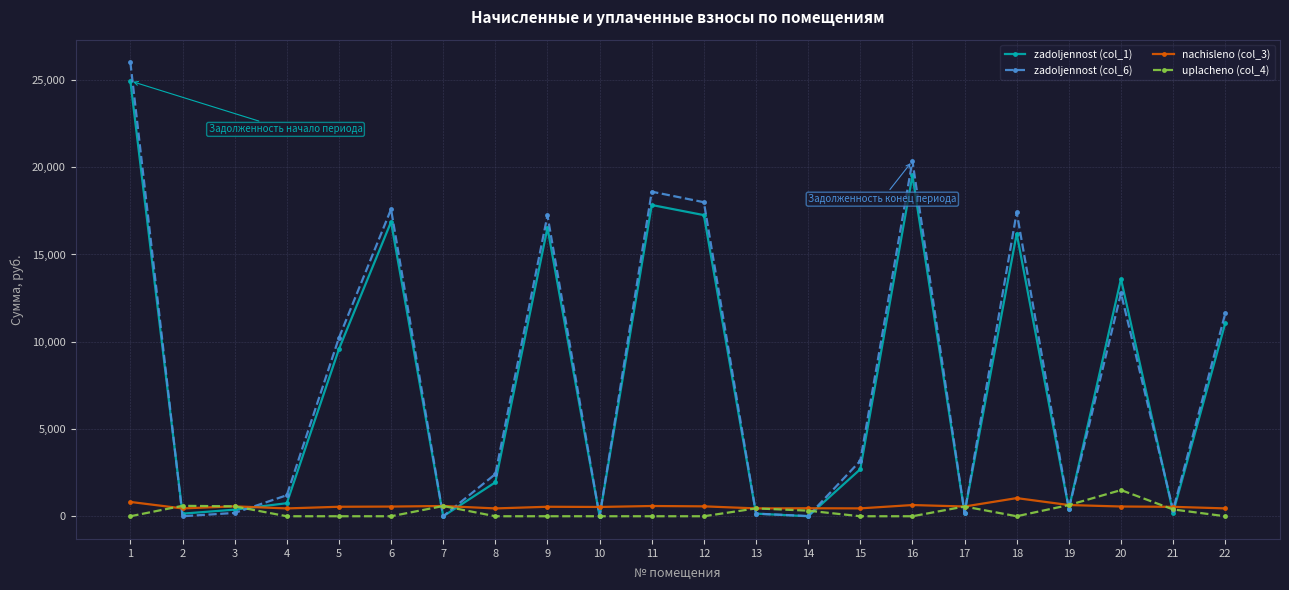

Between 5 and 9, which series saw the biggest shift?

zadoljennost (col_6)